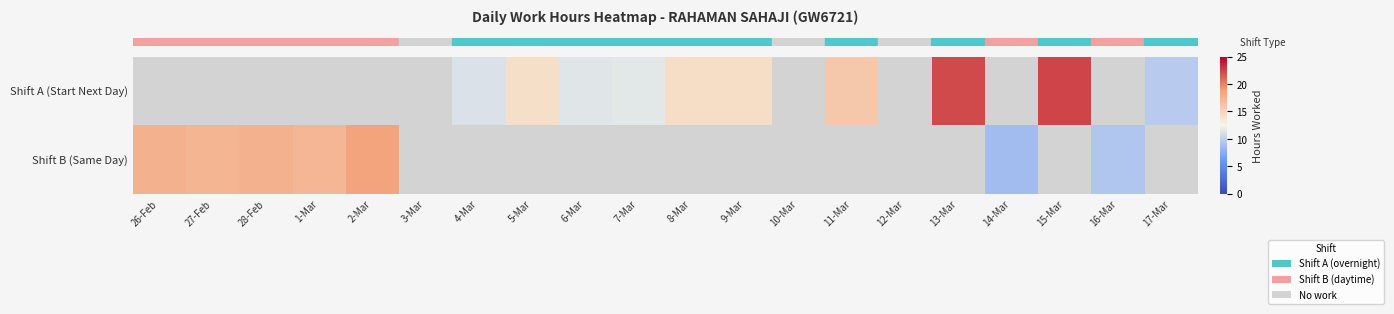

What is the minimum value shown in the chart?

8.6